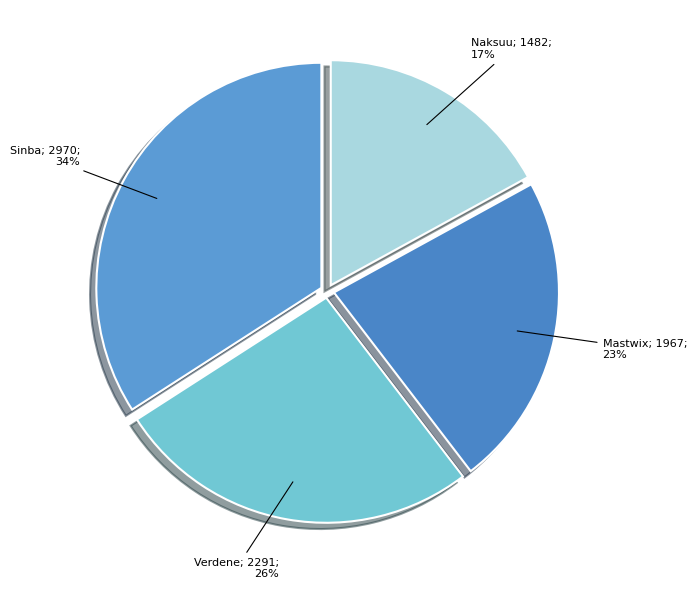

Which category has the smallest portion of the pie?

Naksuu